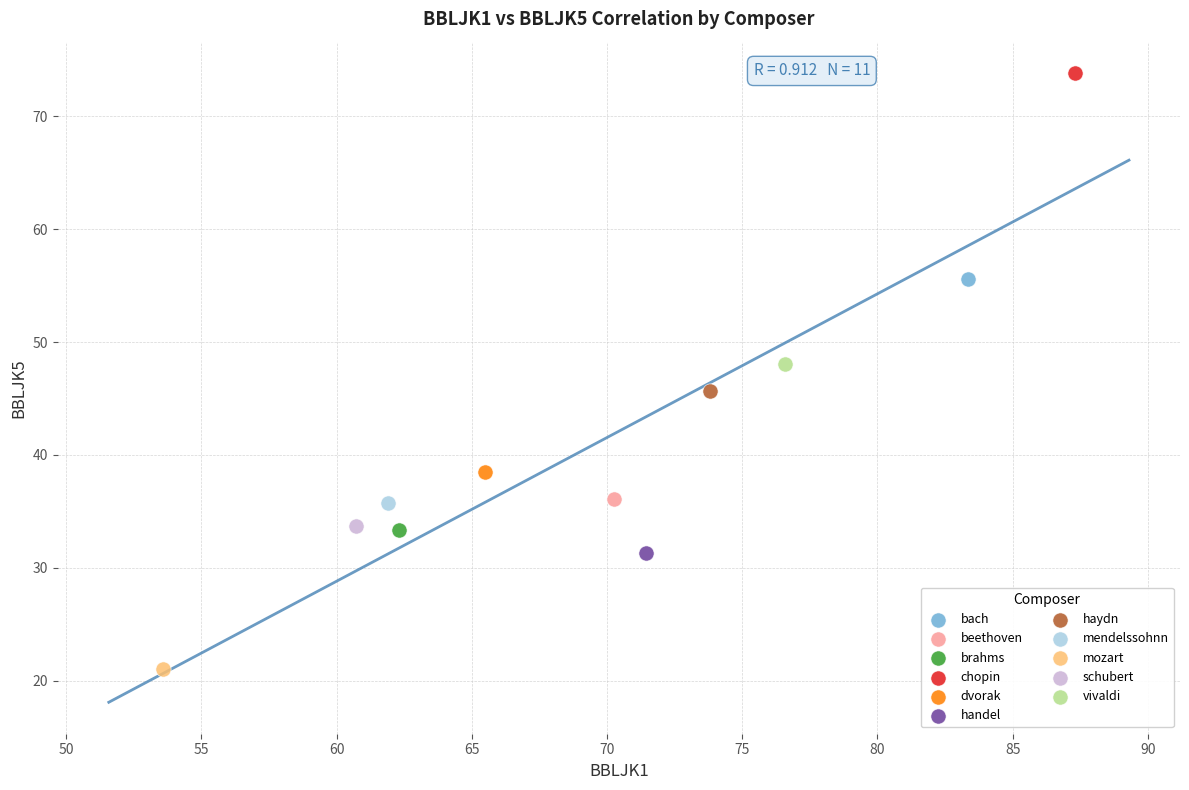

Which series contains the lowest Y value?

mozart